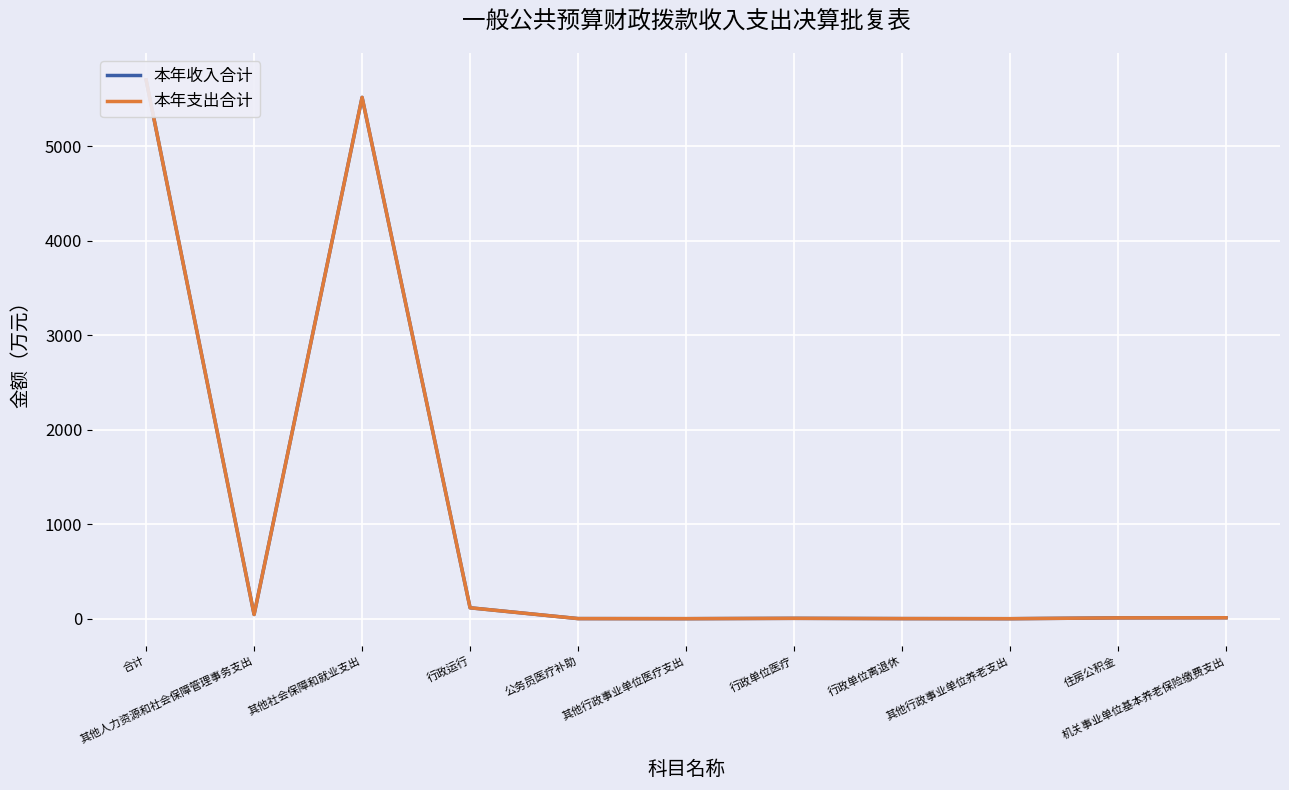

At which category does 本年收入合计 reach its first local peak?

其他社会保障和就业支出